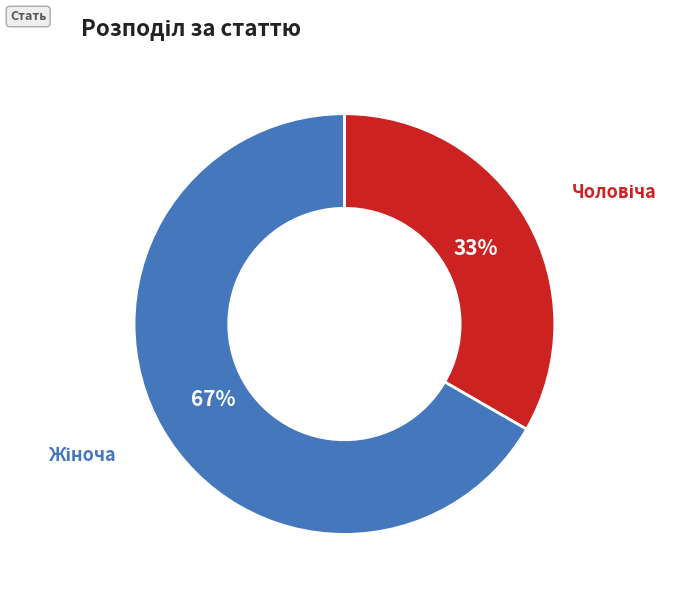

To the nearest percent, what is the average slice percentage?

50%